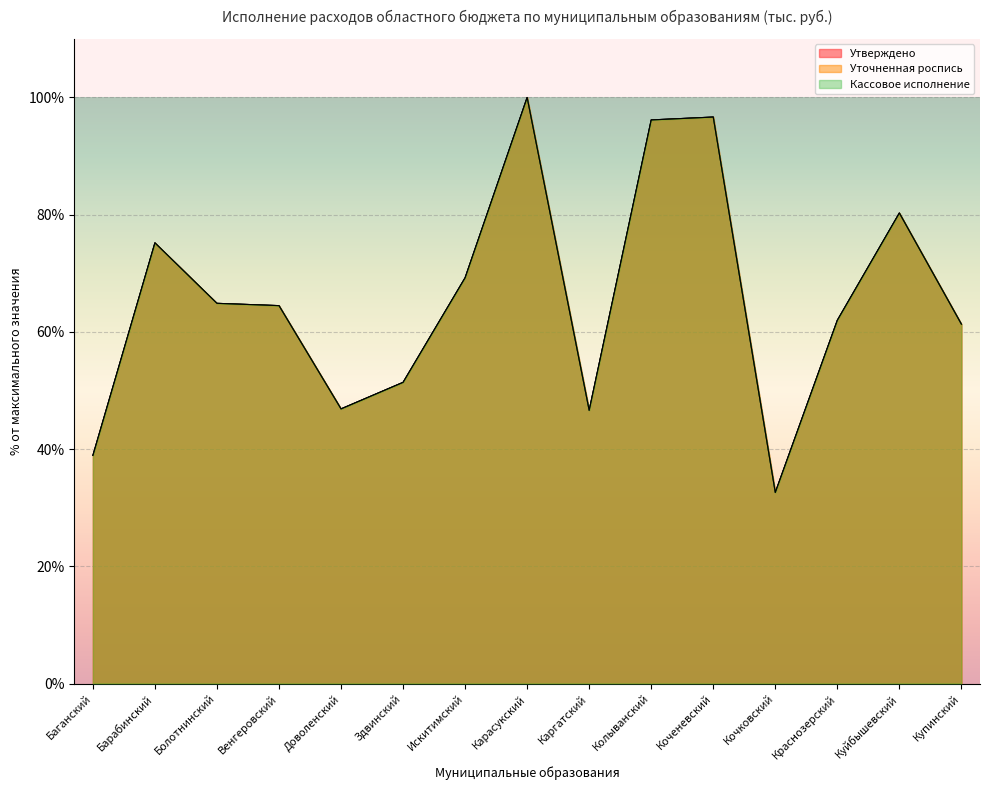

What are all the series names shown in the legend?

Утверждено, Уточненная роспись, Кассовое исполнение